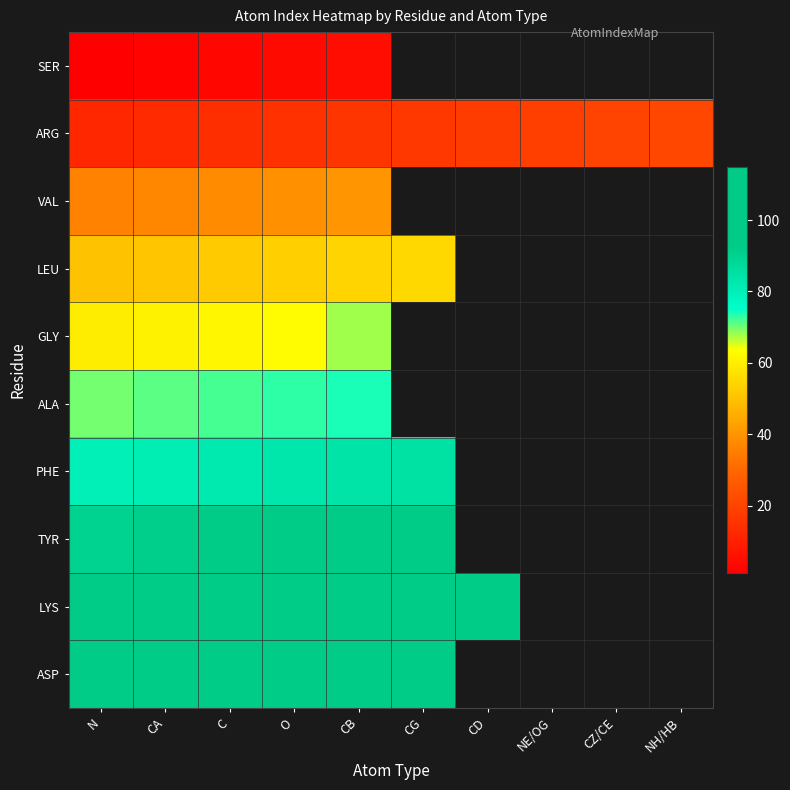

What is the approximate value of ASP at CG?

115.0